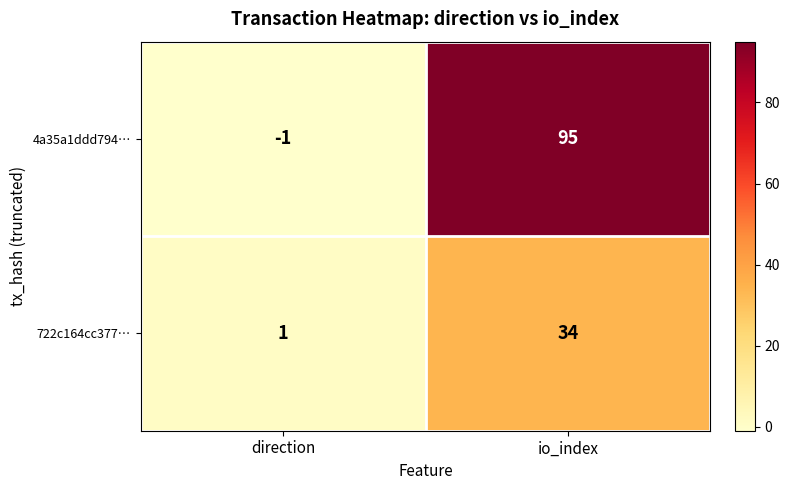

True or false: 722c164cc377… has a value of 57 at io_index.

False